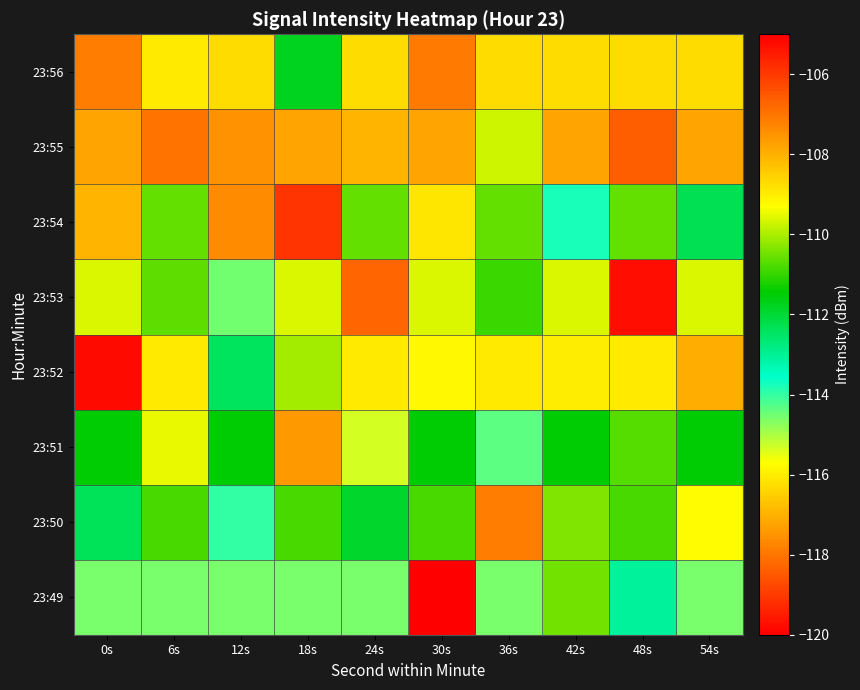

At which category is the sum across all series the highest?

48s